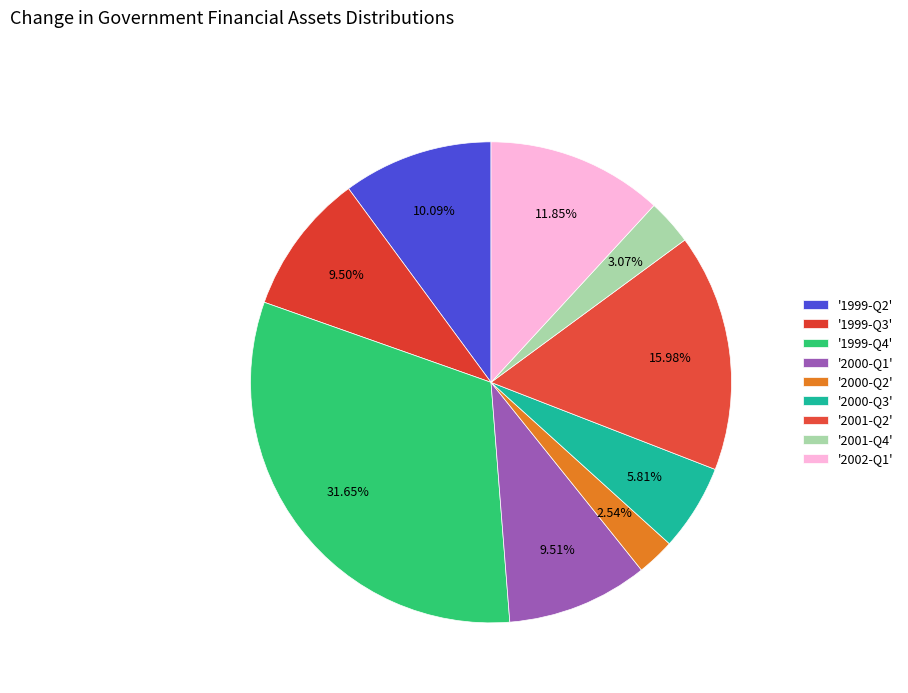

Count the number of slices in the pie.

9